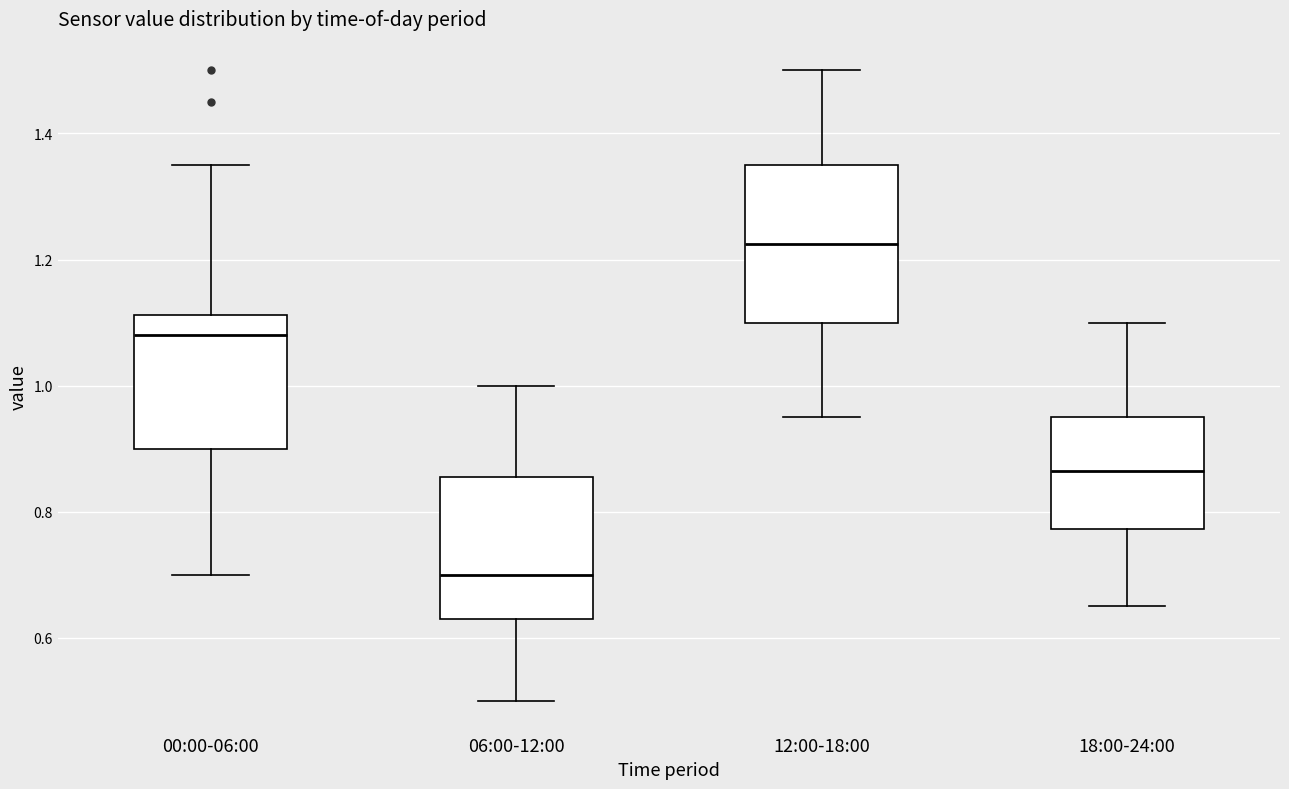

Comparing the boxes themselves (not the whiskers), which one is the tallest?

12:00-18:00